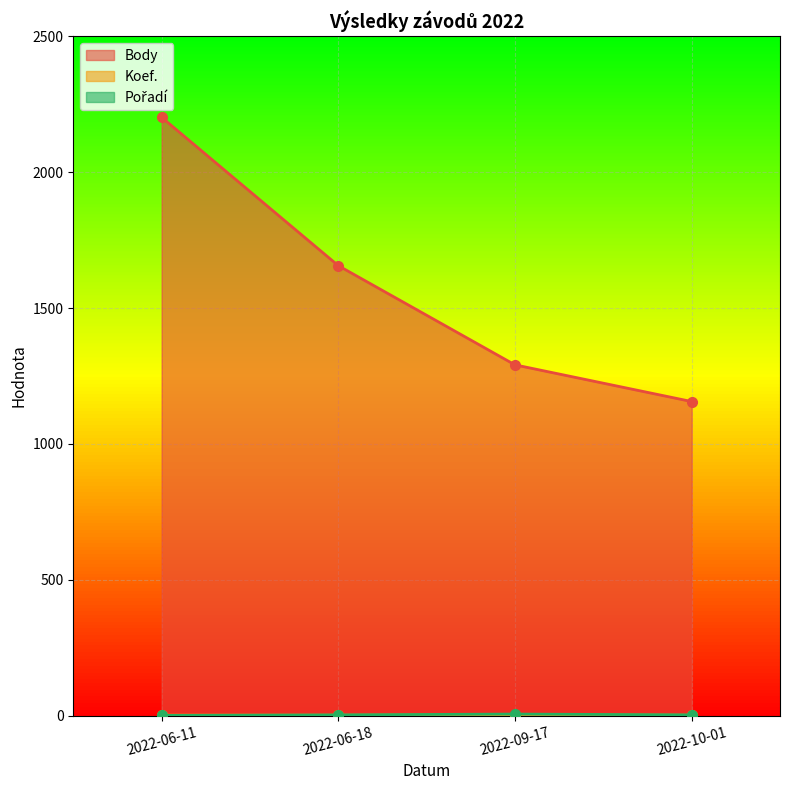

How many categories are shown in the chart?

4